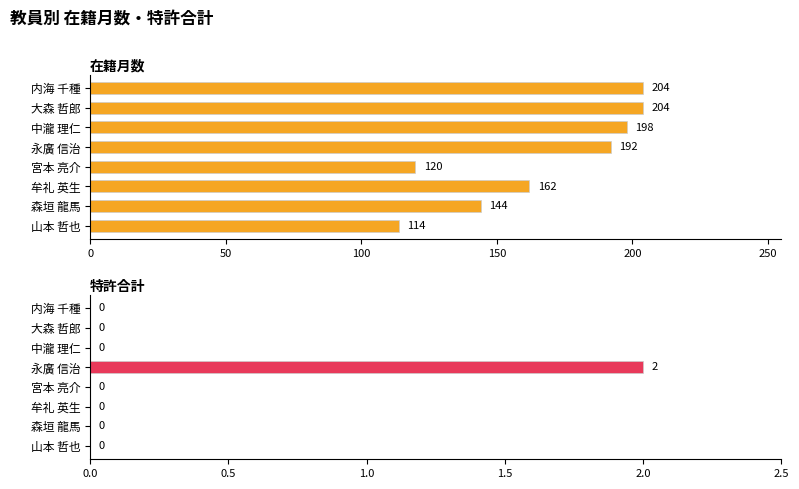

Reading left to right, what are all the values shown in this chart?

在籍月数: 204	204	198	192	120	162	144	114
特許合計: 0	0	0	2	0	0	0	0